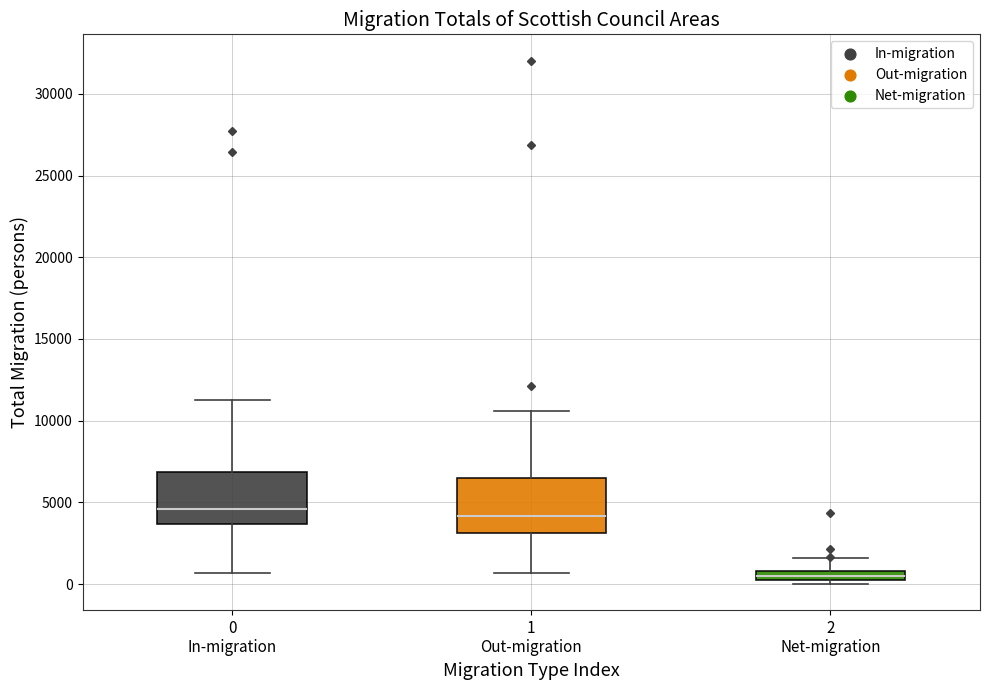

Where does the lower whisker of the box for 0 In-migration end on the y-axis? The values are not printed on the chart, so give them approximately, as read against the axis.

500